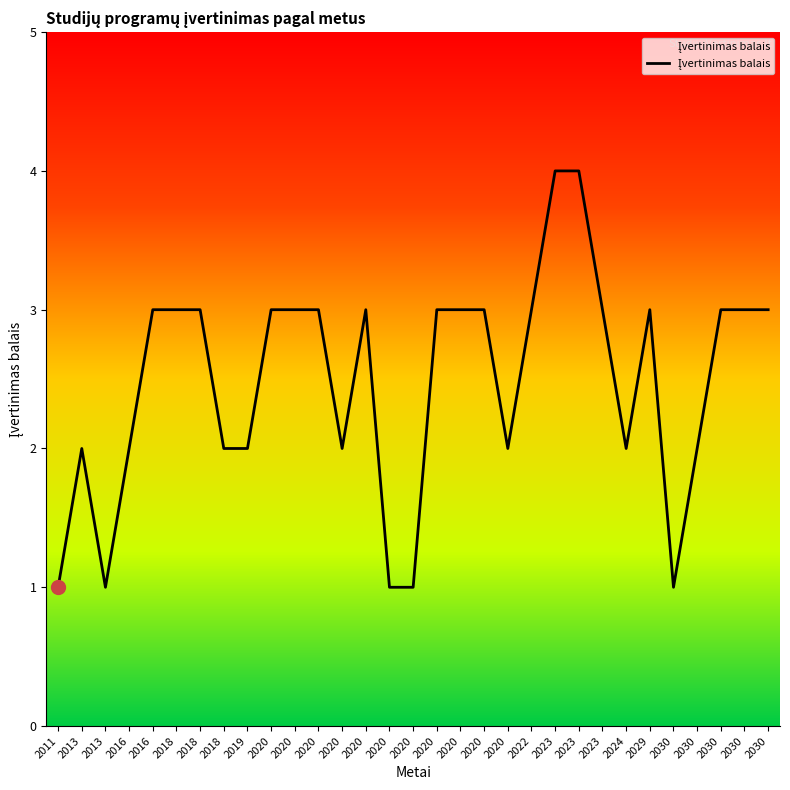

List the labels in order of value, smallest first.

2011, 2013, 2020, 2020, 2030, 2013, 2016, 2018, 2019, 2020, 2020, 2024, 2030, 2016, 2018, 2018, 2020, 2020, 2020, 2020, 2020, 2020, 2020, 2022, 2023, 2029, 2030, 2030, 2030, 2023, 2023